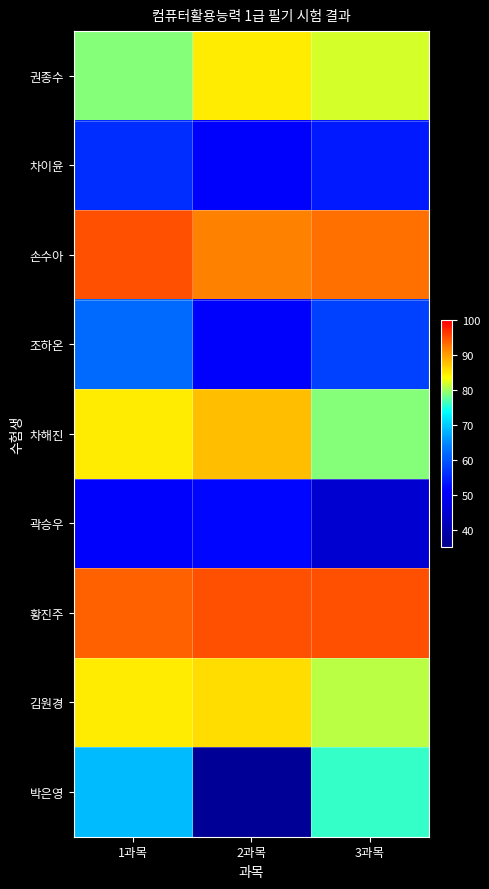

How many categories are shown in the chart?

3